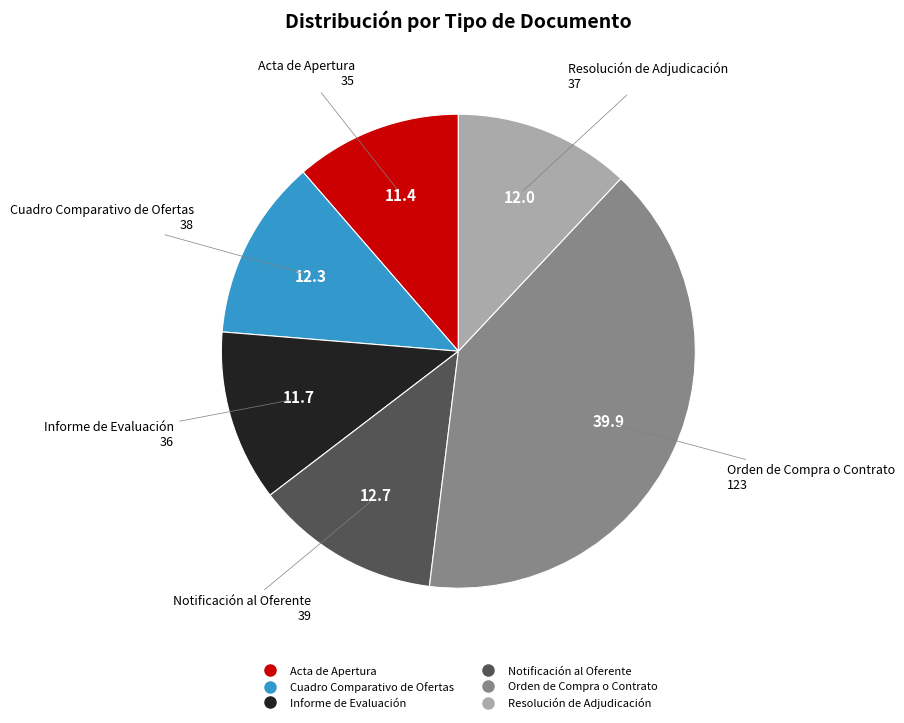

The Informe de Evaluación slice represents 12% of the pie. True or false?

True